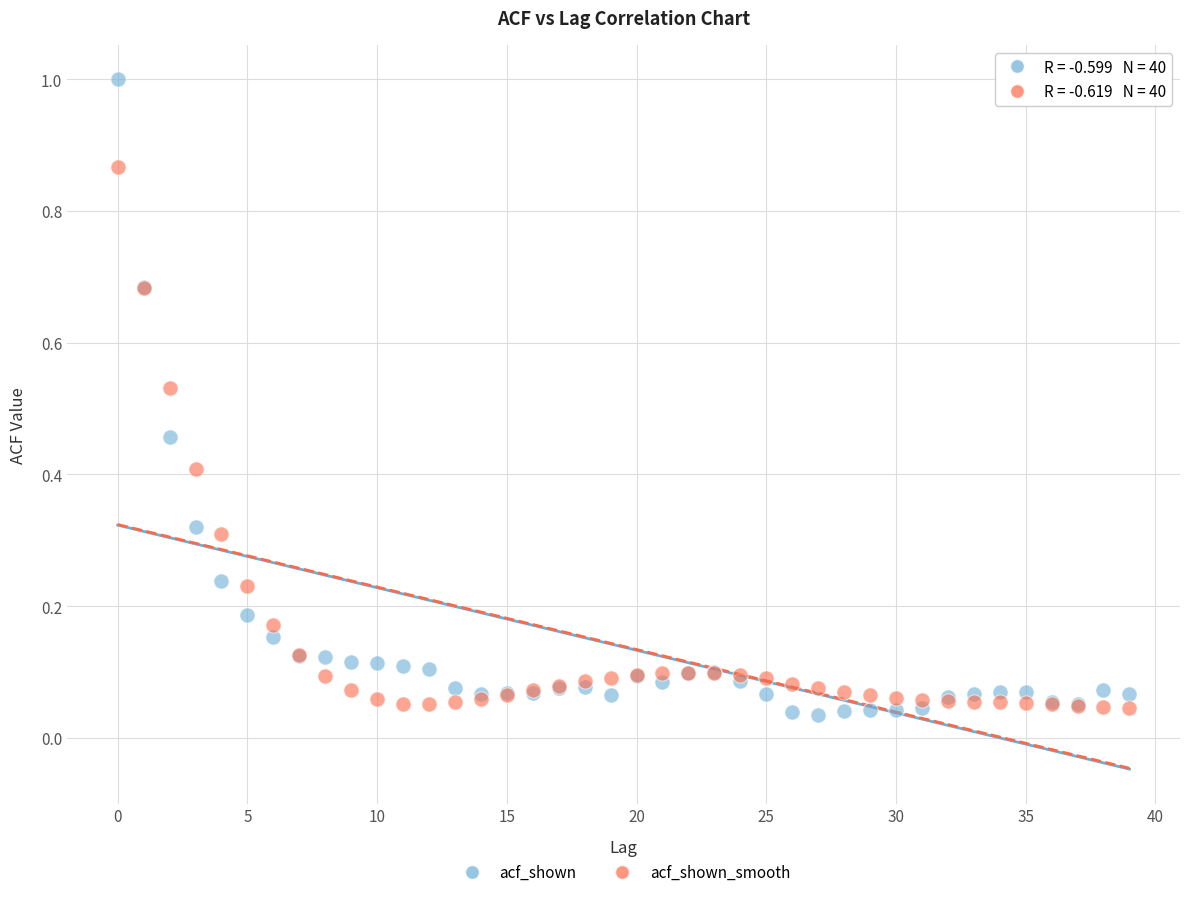

Which series has the largest Y range (max minus min)?

acf_shown